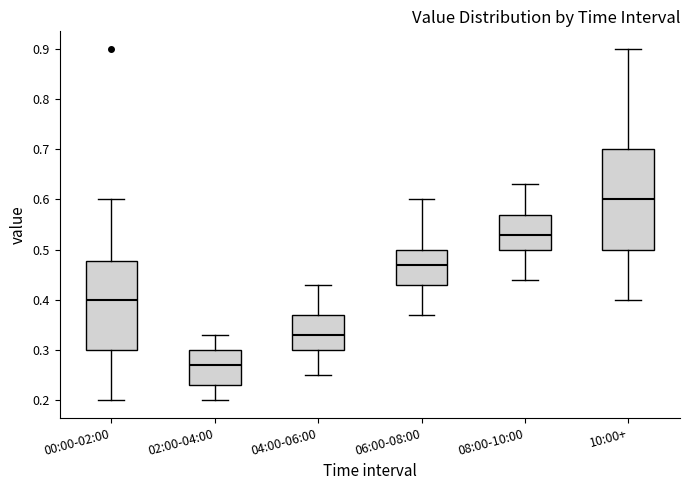

Reading left to right, transcribe this box plot: for each box, give where its median line is, the range the box spans, and where its two whiskers end, as read against the y-axis. The values are not printed on the chart, so give them approximately, as read against the axis.

00:00-02:00: median 0.40, box 0.30 to 0.48, whiskers 0.20 to 0.60
02:00-04:00: median 0.27, box 0.23 to 0.30, whiskers 0.20 to 0.33
04:00-06:00: median 0.33, box 0.30 to 0.37, whiskers 0.25 to 0.43
06:00-08:00: median 0.47, box 0.43 to 0.50, whiskers 0.37 to 0.60
08:00-10:00: median 0.53, box 0.50 to 0.57, whiskers 0.44 to 0.63
10:00+: median 0.60, box 0.50 to 0.70, whiskers 0.40 to 0.90